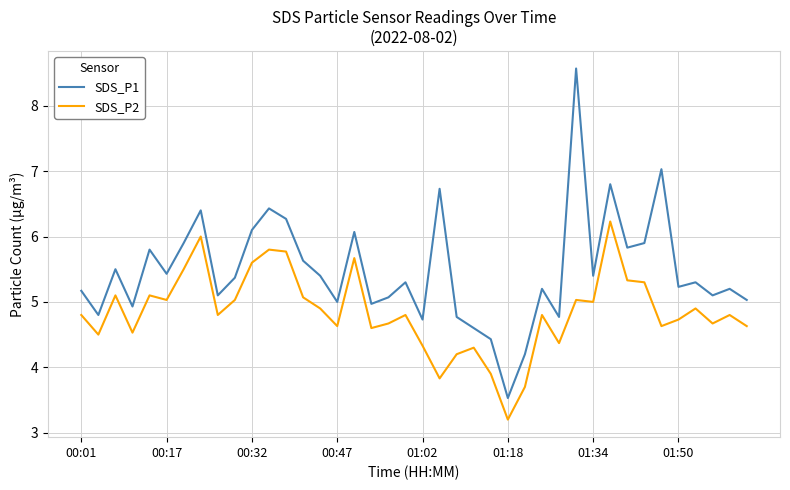

What is the greatest value displayed?

8.6